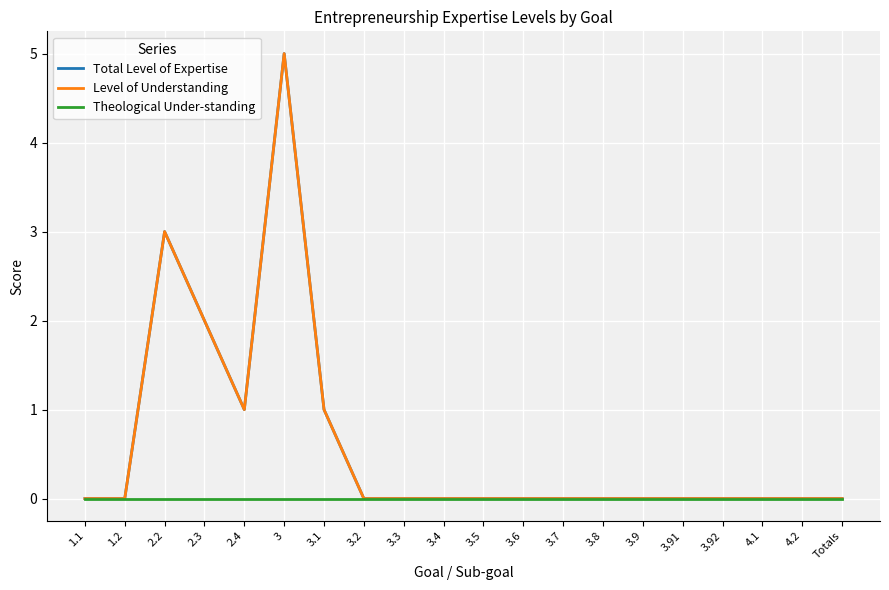

Does the chart have visible grid lines?

Yes